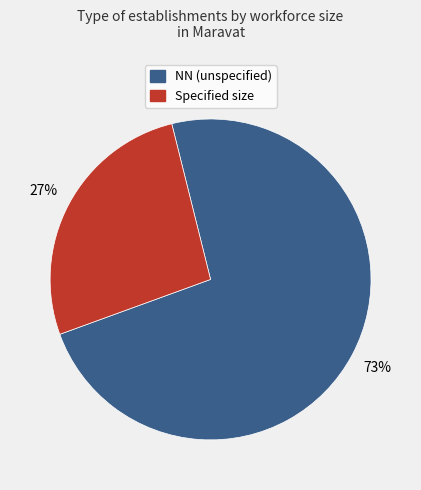

Is there any slice that represents more than half of the pie?

Yes